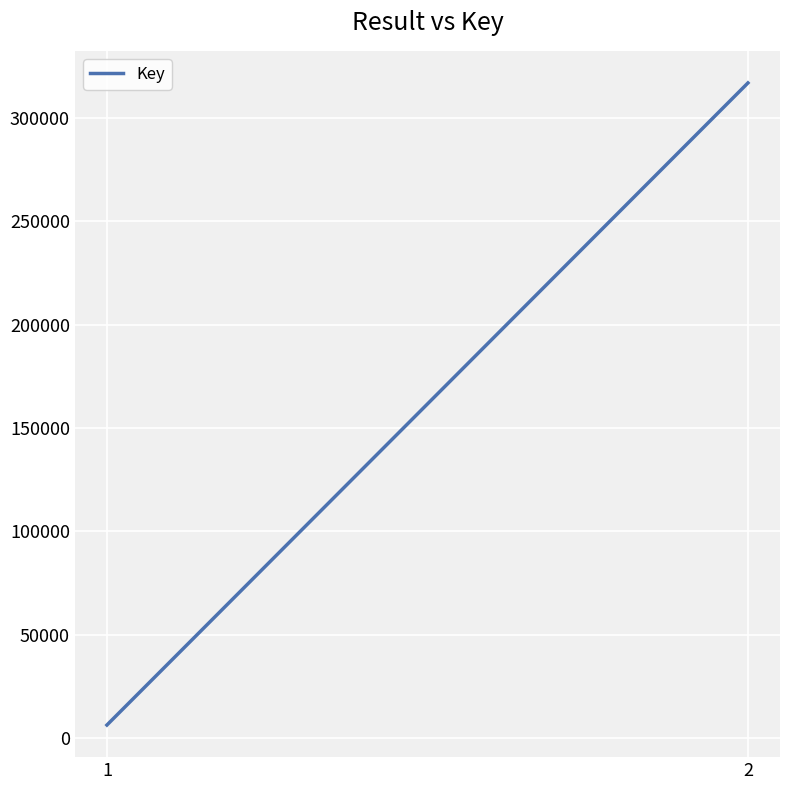

What is the greatest value displayed?

316902